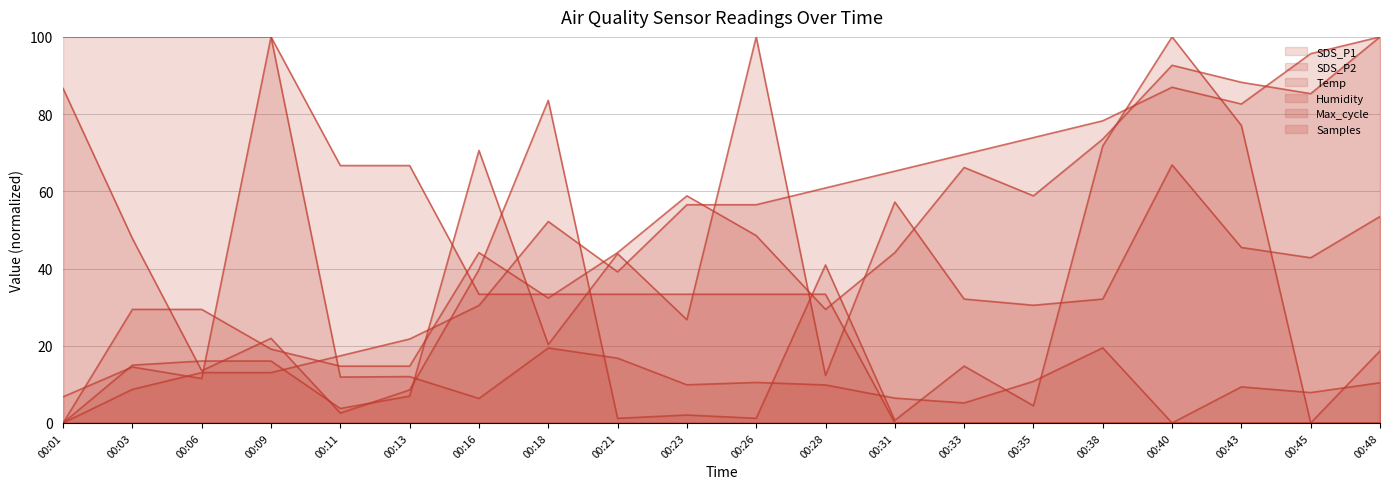

What is the total value across all series at 00:33?

187.7